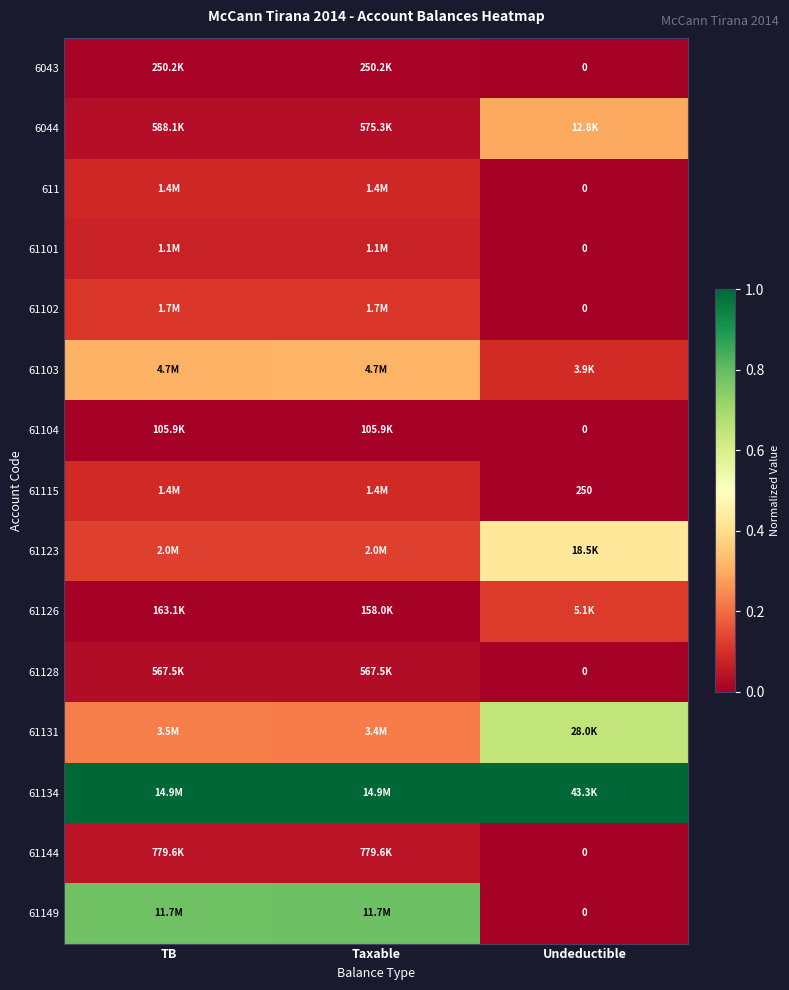

Which label corresponds to the smallest value in the chart?

Undeductible